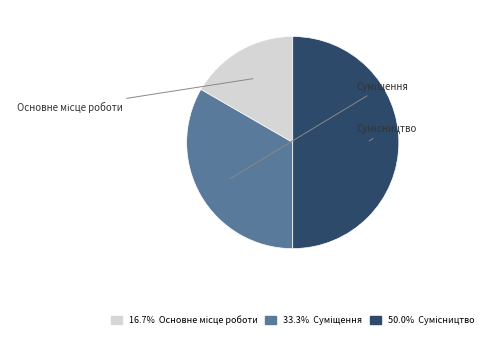

Is it true that Основне місце роботи is 17% of the pie?

True